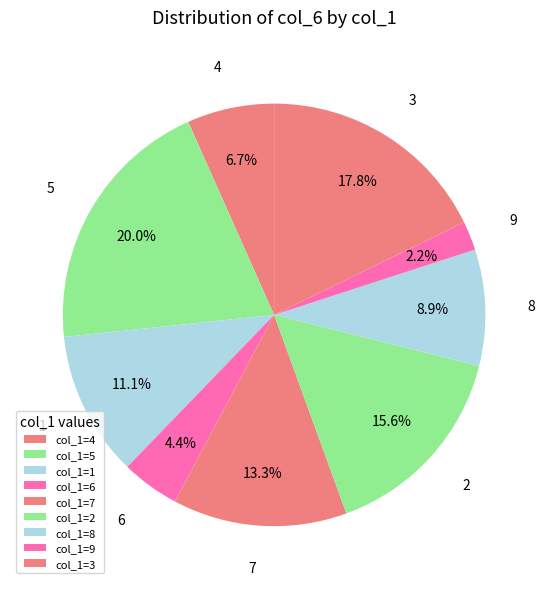

What percentage do 7 and 2 together represent?

28.9%